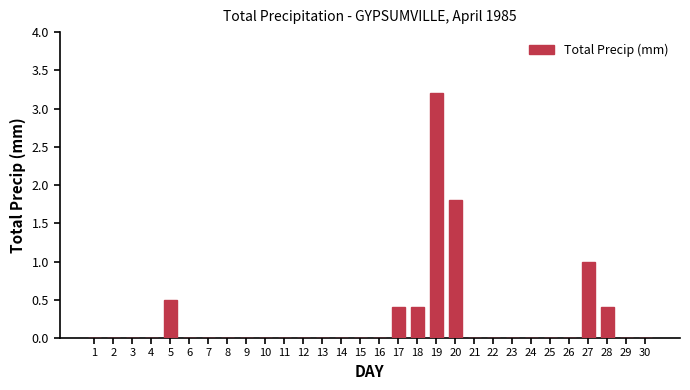

The value at 28 is 0.7. True or false?

False